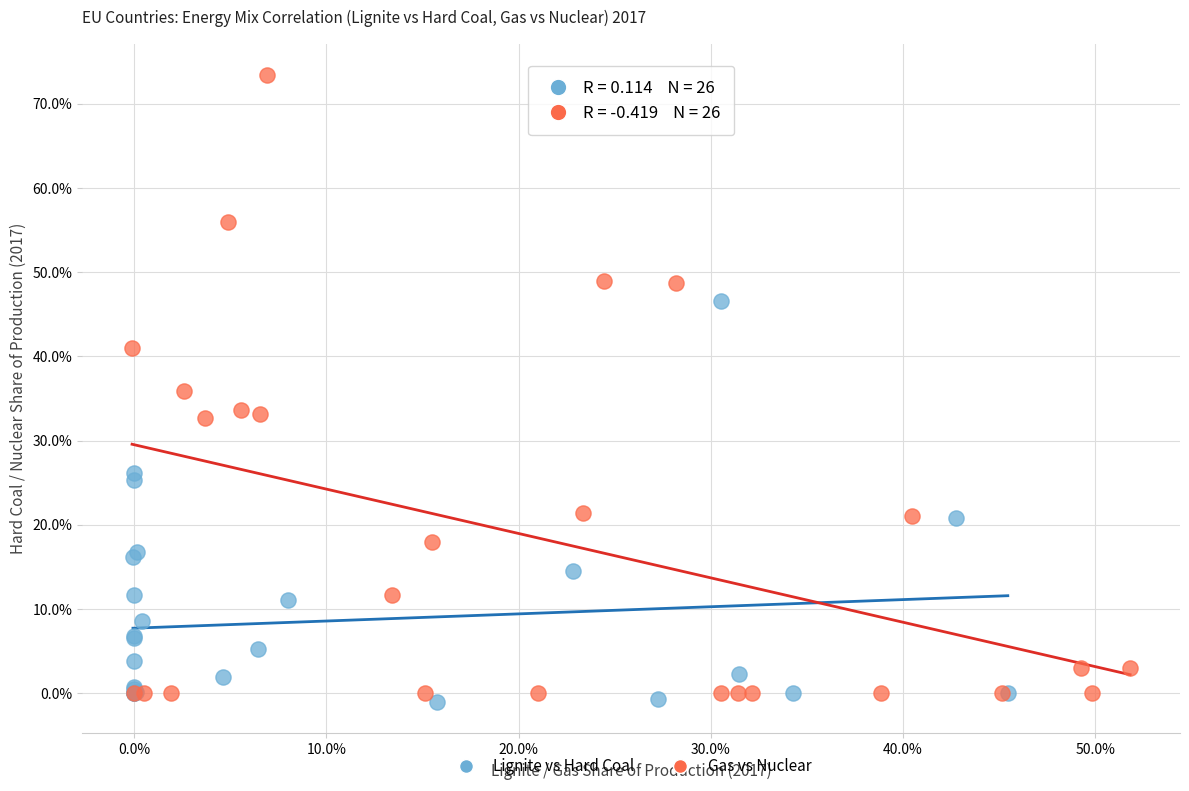

Which series has the widest spread of Y values?

Gas vs Nuclear